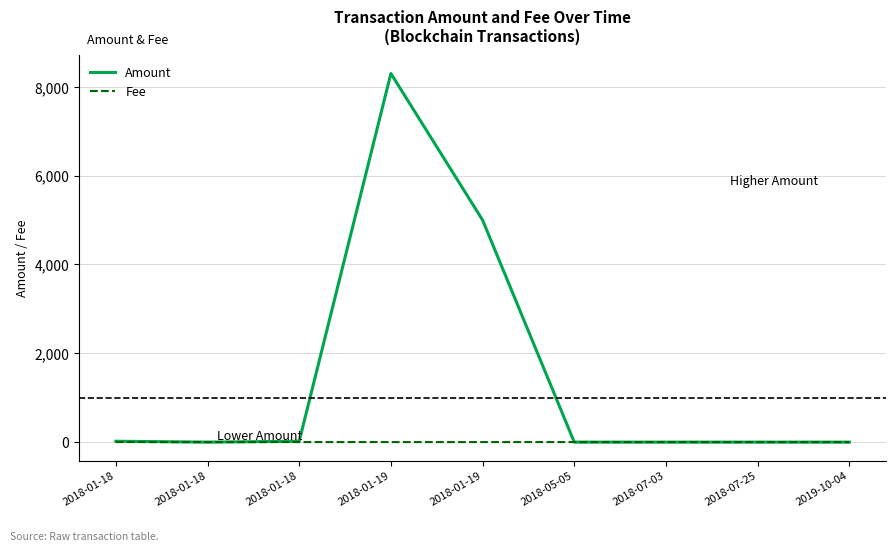

What is the sum of all Amount values?

13340.0